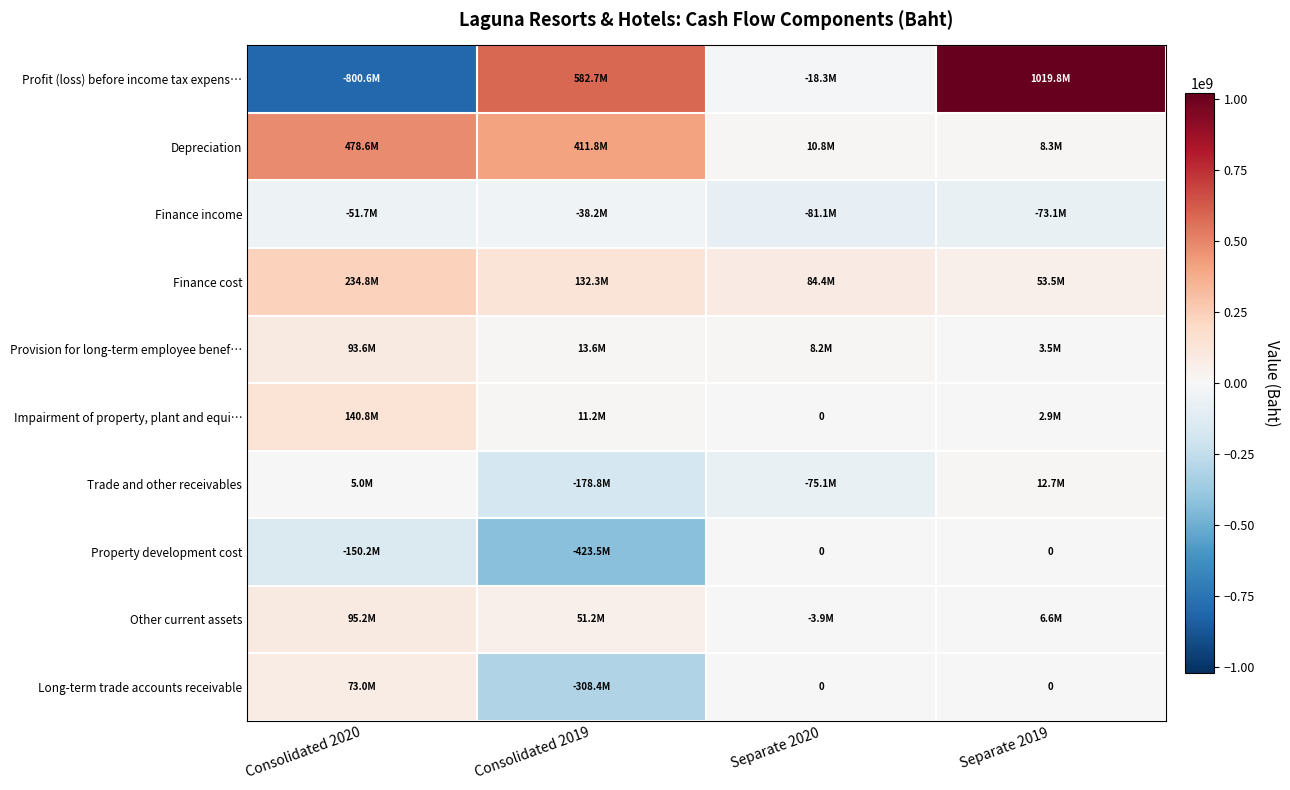

List the labels in order of Depreciation value, smallest first.

Separate 2019, Separate 2020, Consolidated 2019, Consolidated 2020